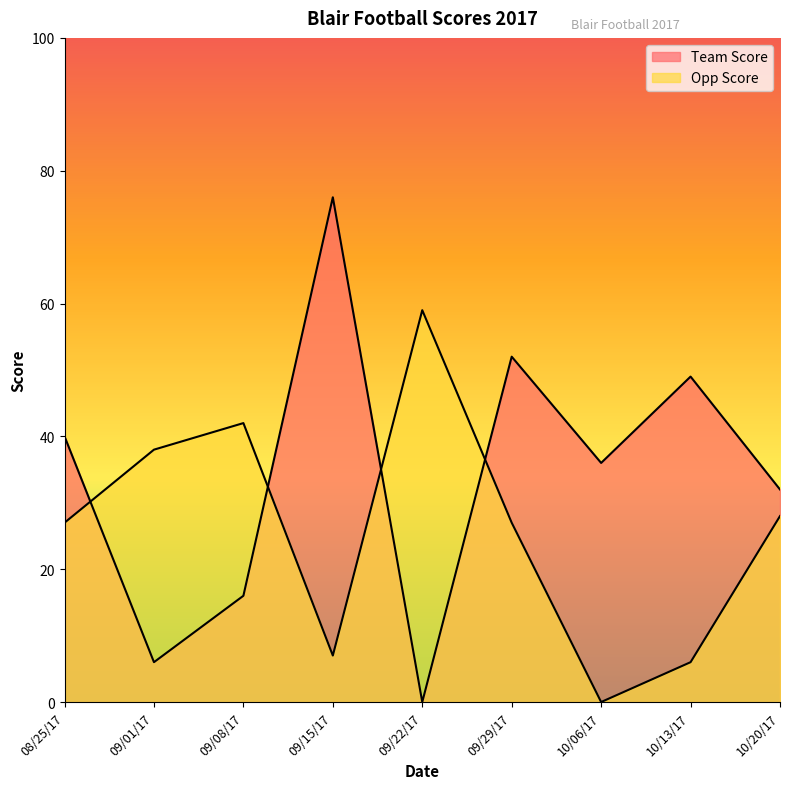

The Opp Score series shows 7 at 09/15/17. True or false?

True